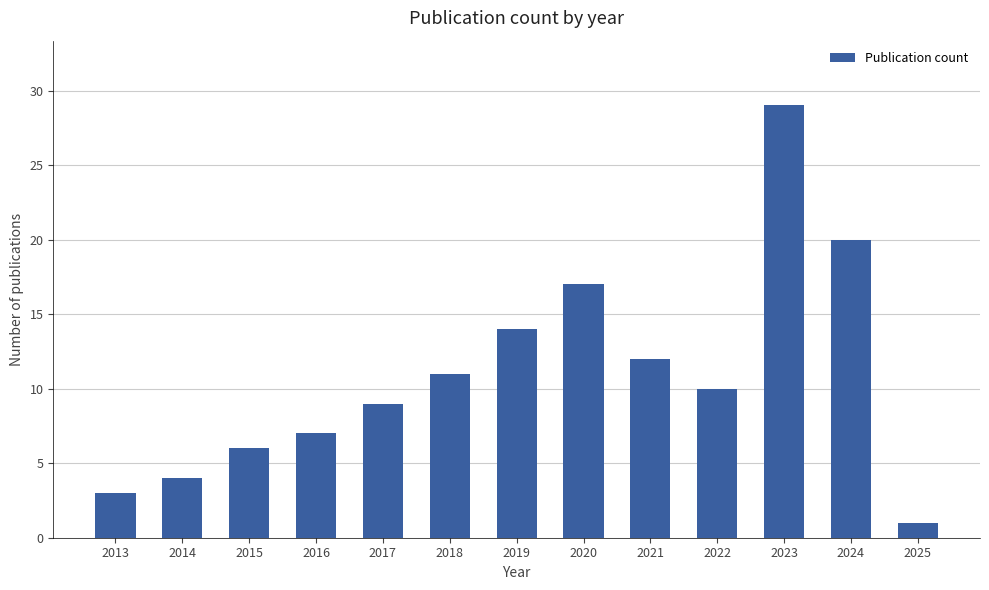

Reading left to right, list all the values displayed in this chart.

3	4	6	7	9	11	14	17	12	10	29	20	1